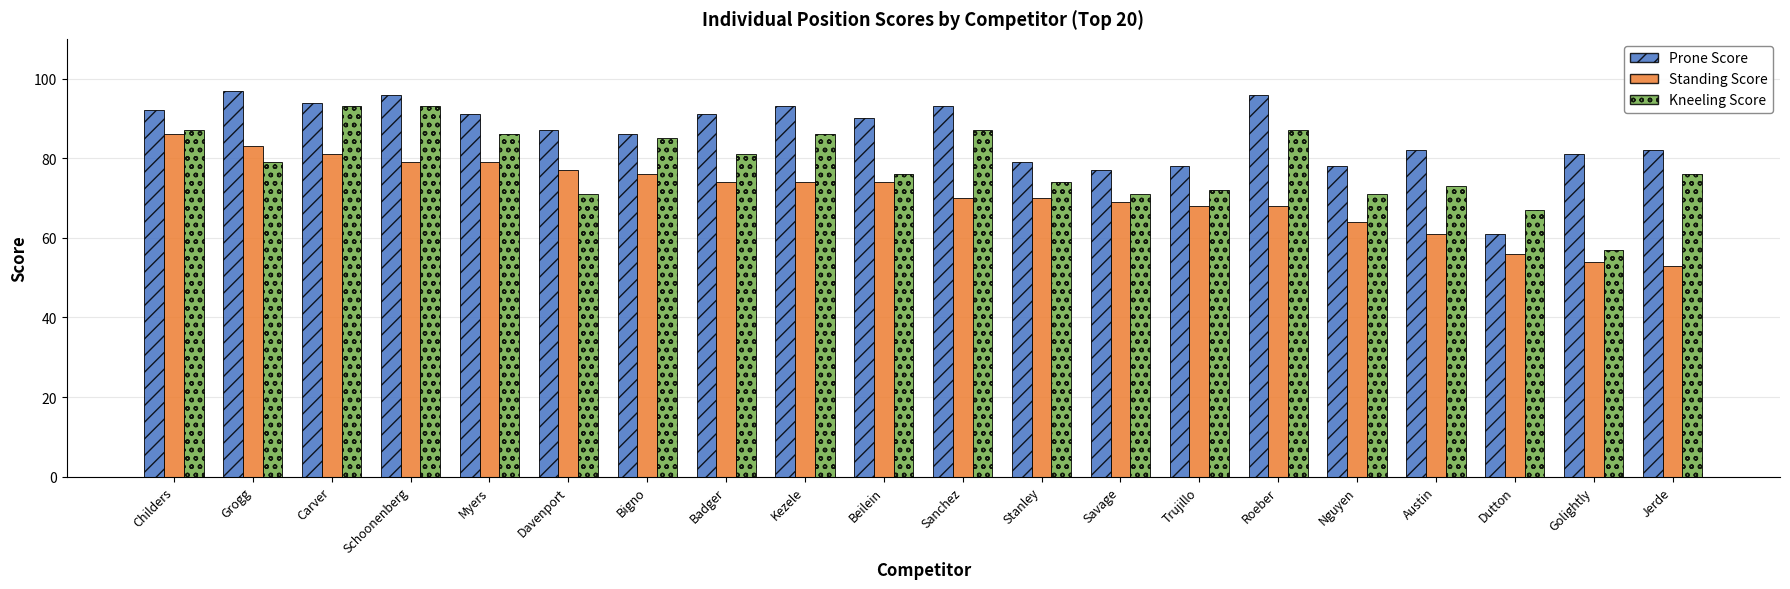

The value of Kneeling Score at Trujillo is 105. True or false?

False